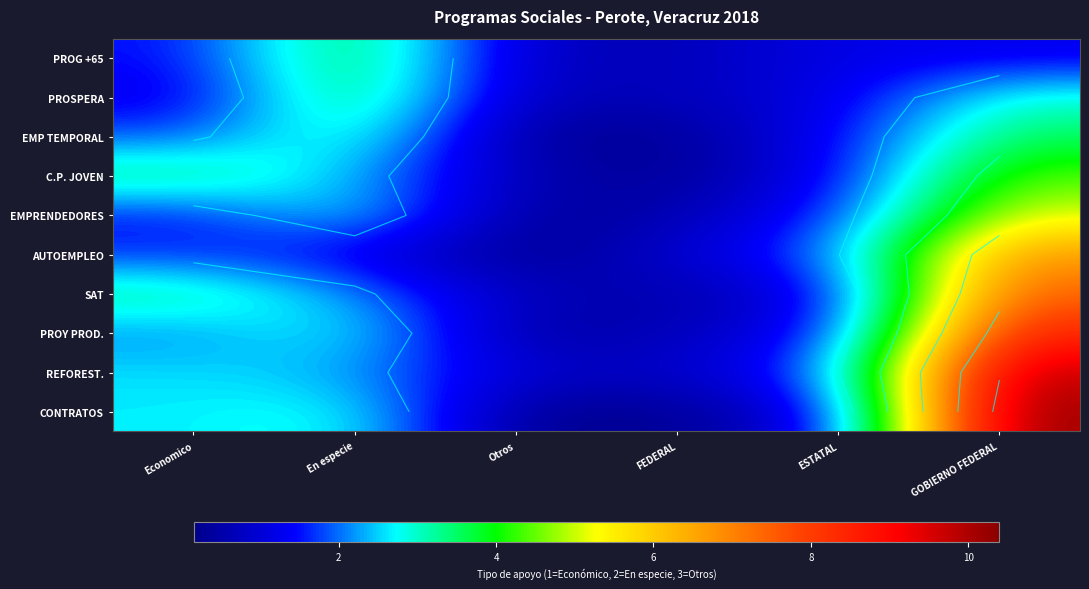

What is the difference between the highest and lowest values at En especie?

2.7